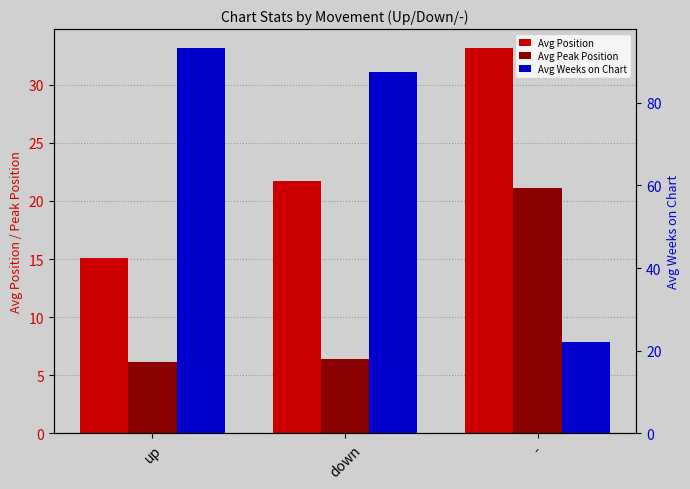

How many data points in Avg Position are less than 21?

1